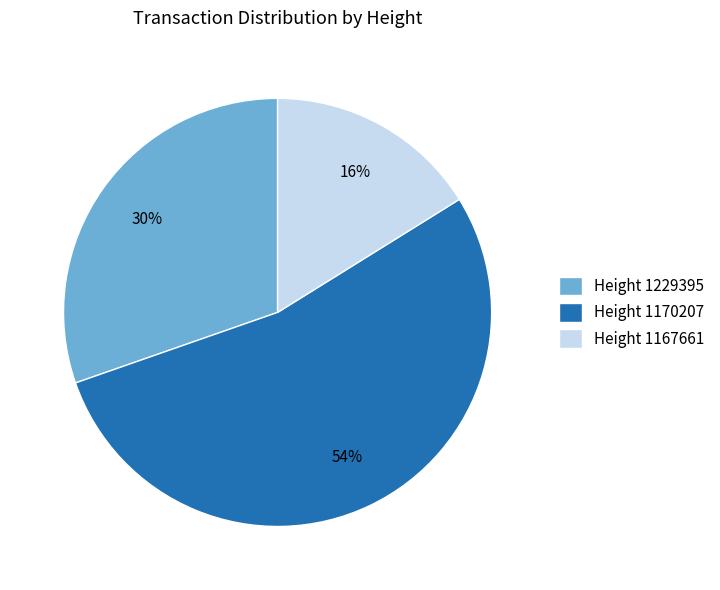

Count the number of slices in the pie.

3